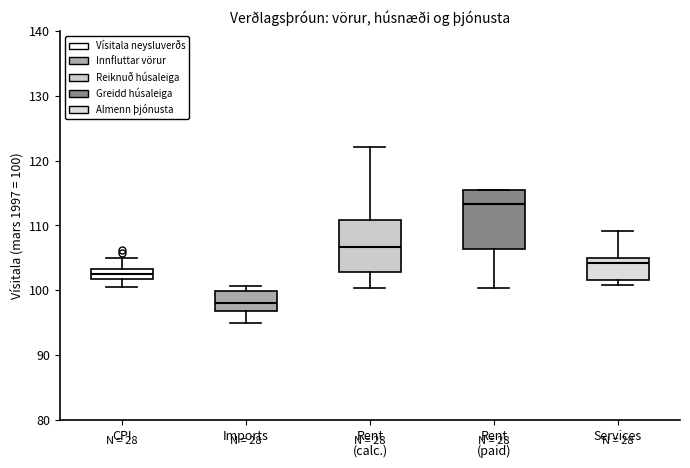

Which box is the tallest, from its lower edge to its upper edge?

Rent (paid)